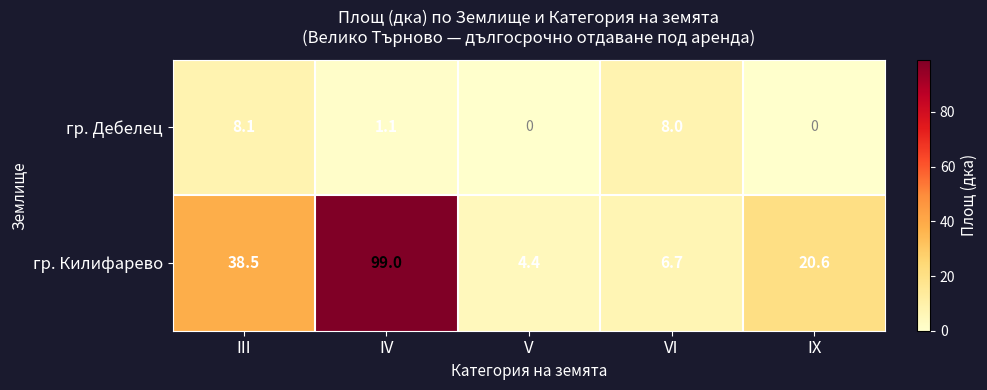

Between IV and VI, which series saw the biggest shift?

гр. Килифарево